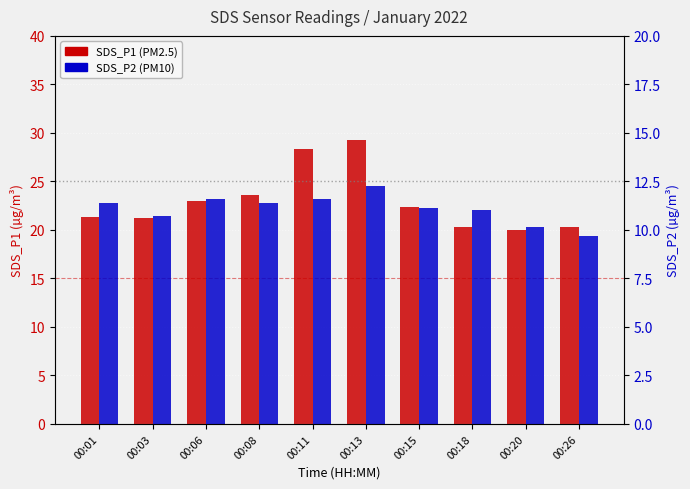

What is the difference between the SDS_P1 values at 00:20 and 00:08?

3.6